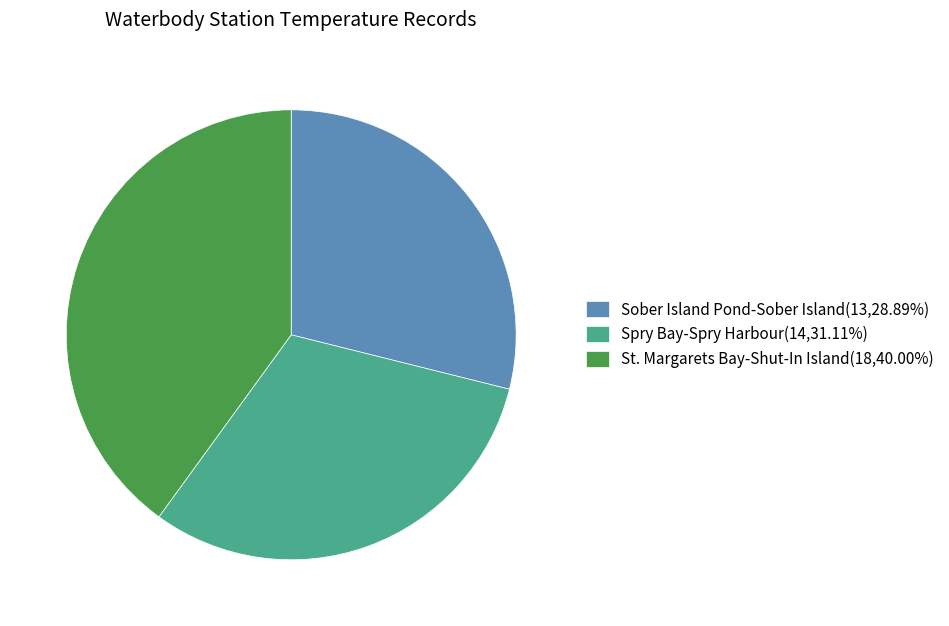

What is the ratio of the value at Spry Bay-Spry Harbour(14,31.11%) to the value at St. Margarets Bay-Shut-In Island(18,40.00%)?

0.8